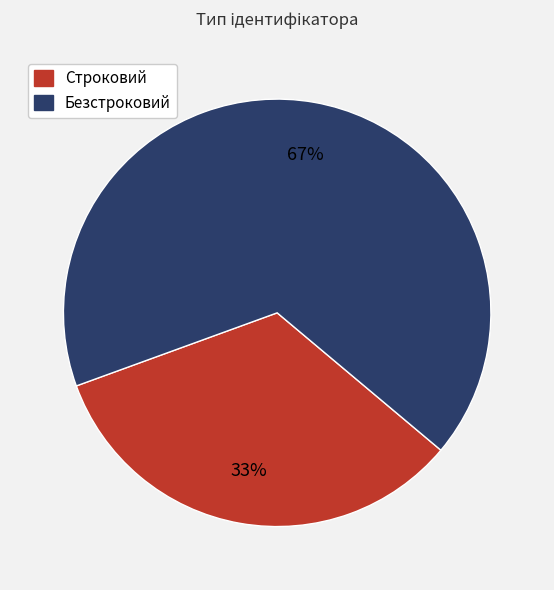

To the nearest percent, what is the average slice percentage?

50%